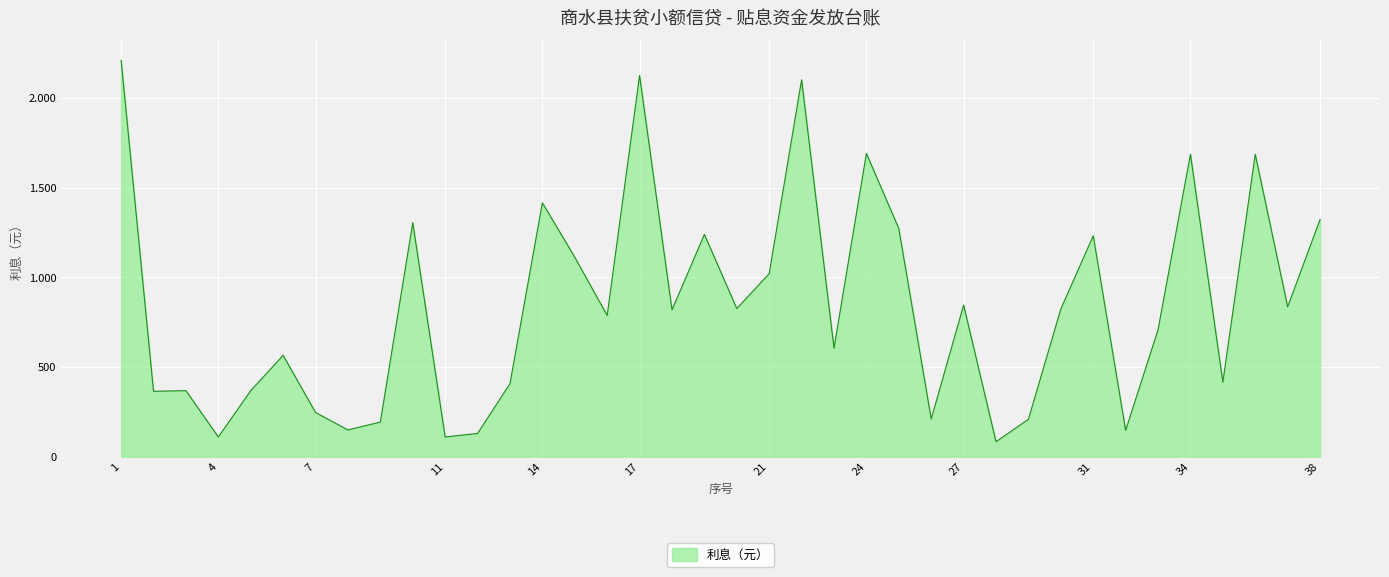

Does the chart display data point markers on the line(s)?

No